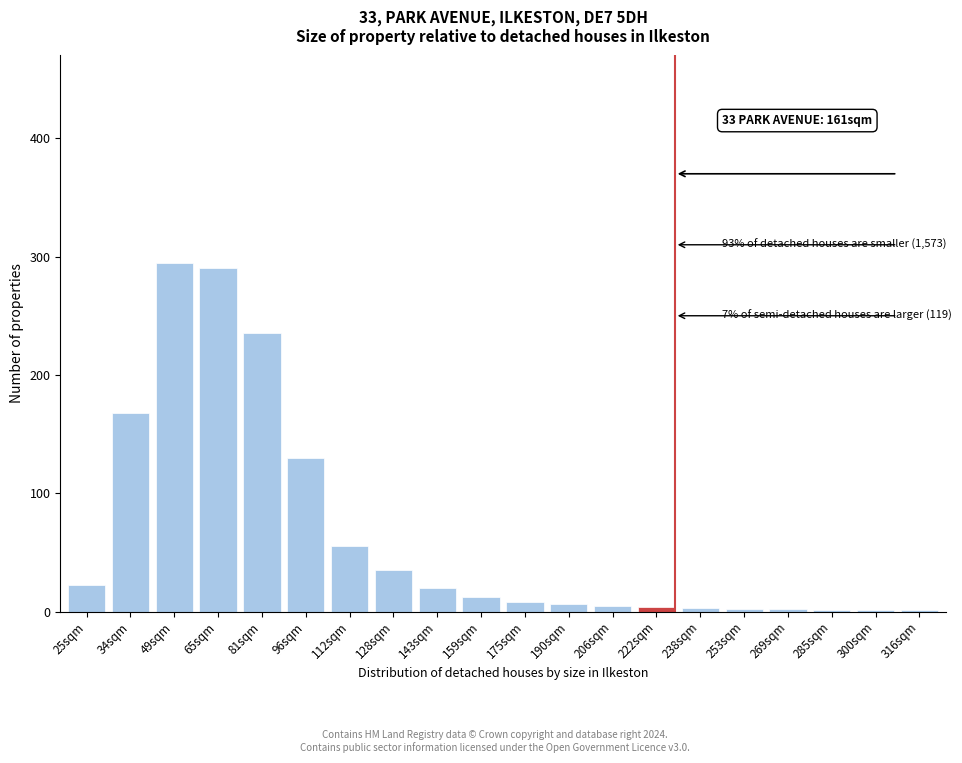

What is the maximum value shown in the chart?

295